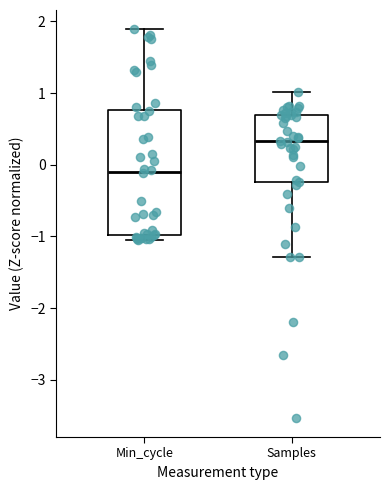

Which box is the tallest, from its lower edge to its upper edge?

Min_cycle